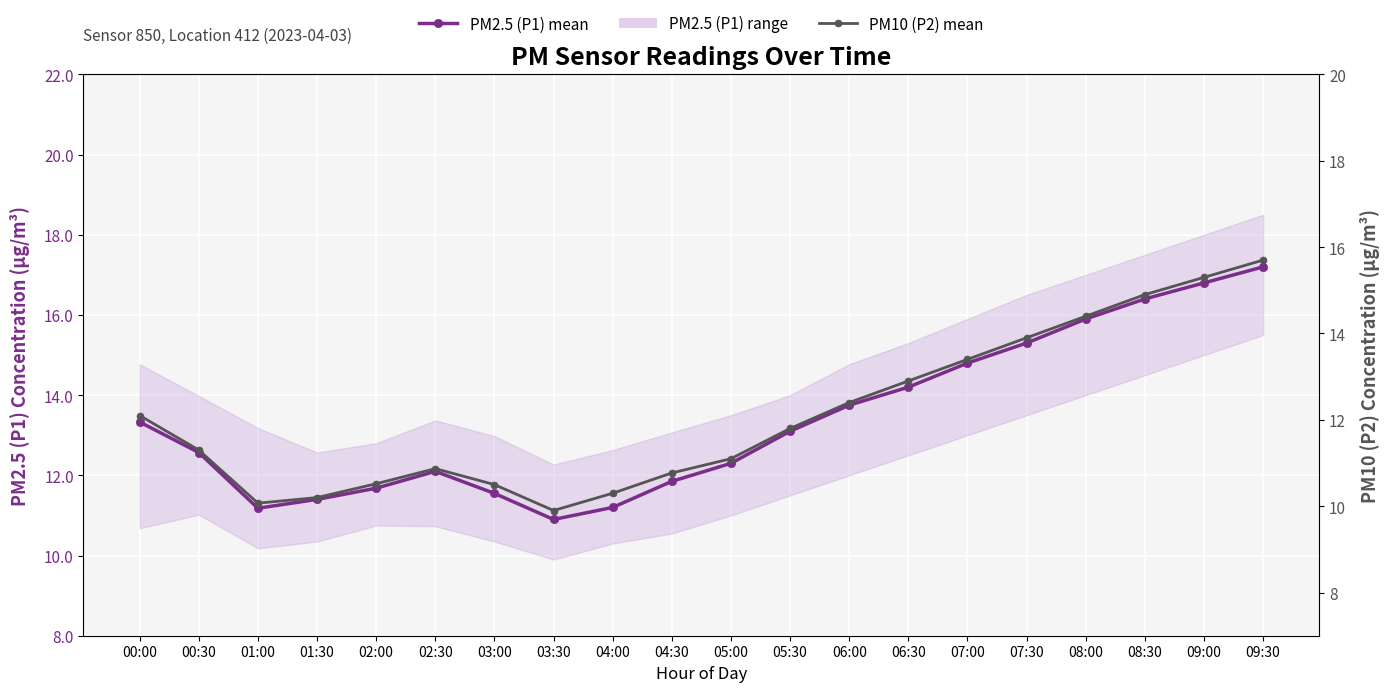

Which has a higher value, 02:30 or 06:00?

06:00